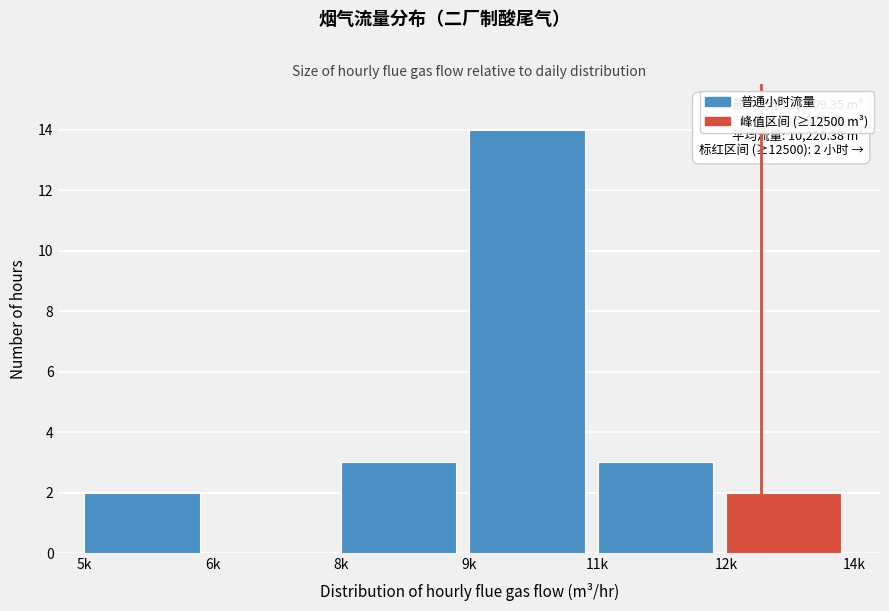

Reading left to right, extract all data points from this chart.

5k=2	6k=0	8k=3	9k=14	11k=3	12k=2